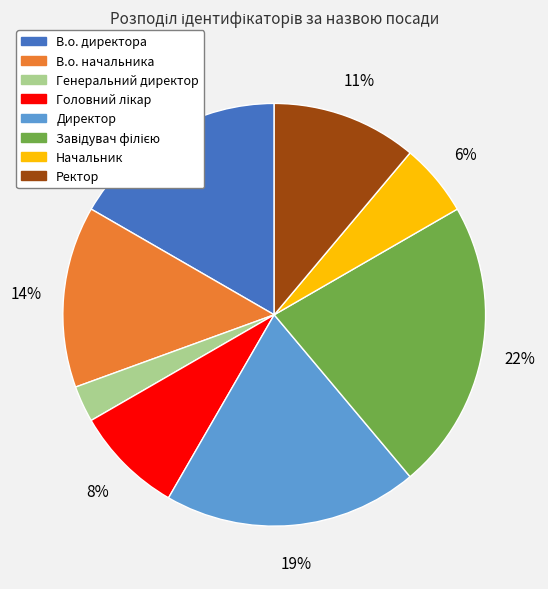

To the nearest percent, what portion does Начальник represent?

6%